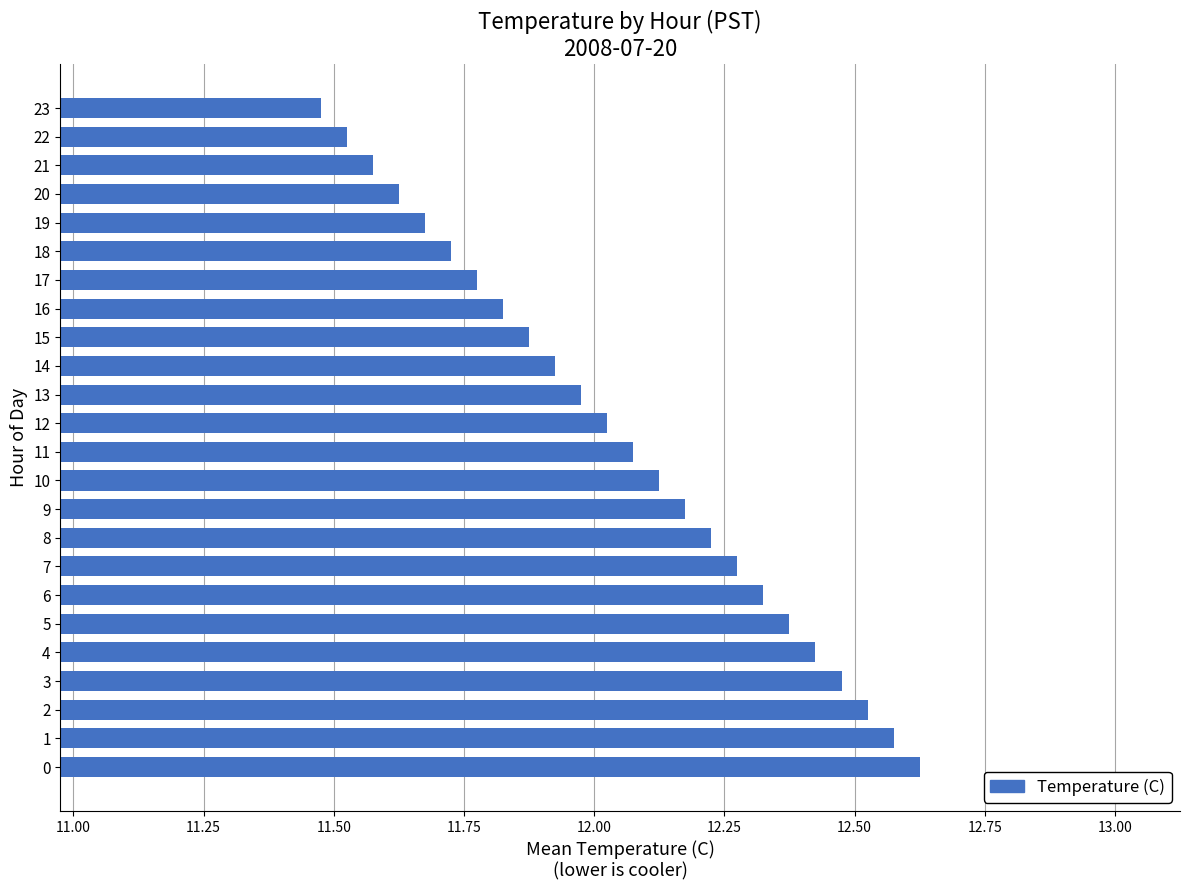

List the labels in order of value, largest first.

0, 1, 2, 3, 4, 5, 6, 7, 8, 9, 10, 11, 12, 13, 14, 15, 16, 17, 18, 19, 20, 21, 22, 23